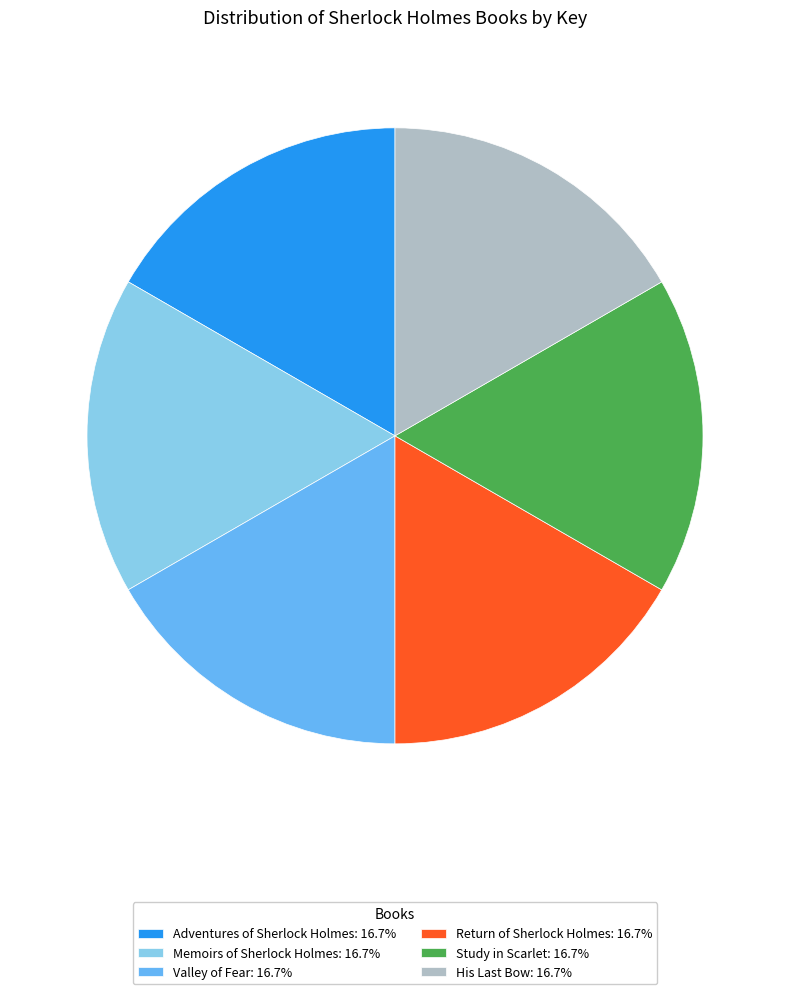

True or false: Study in Scarlet accounts for 17% of the total.

True